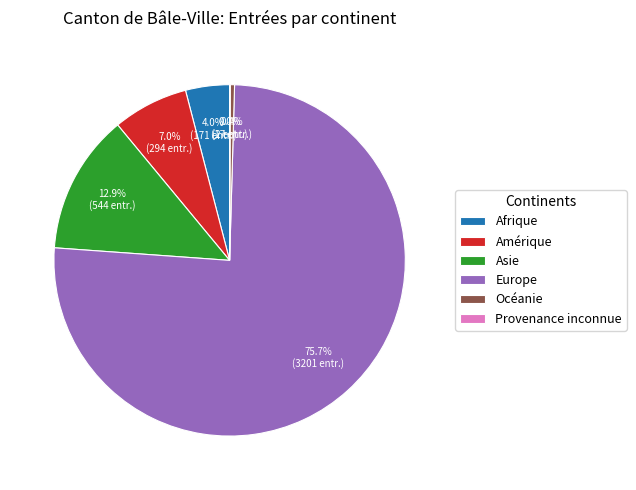

To the nearest percent, what portion does Afrique represent?

4%